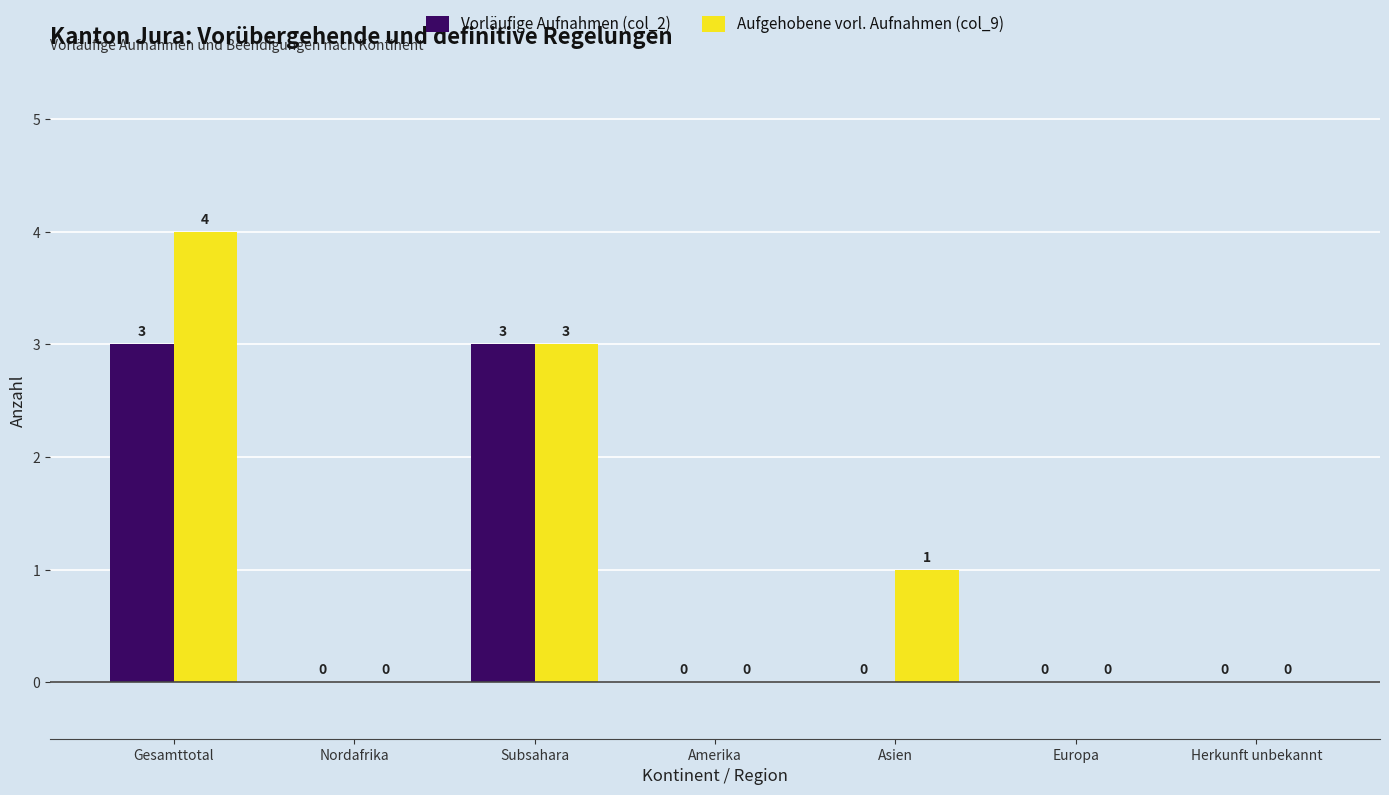

Does the chart contain stacked bars?

No